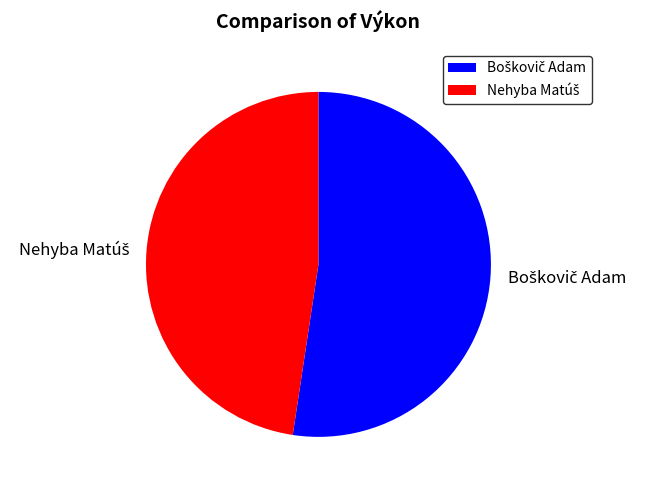

How much of the chart is everything except Nehyba Matúš?

52.4%